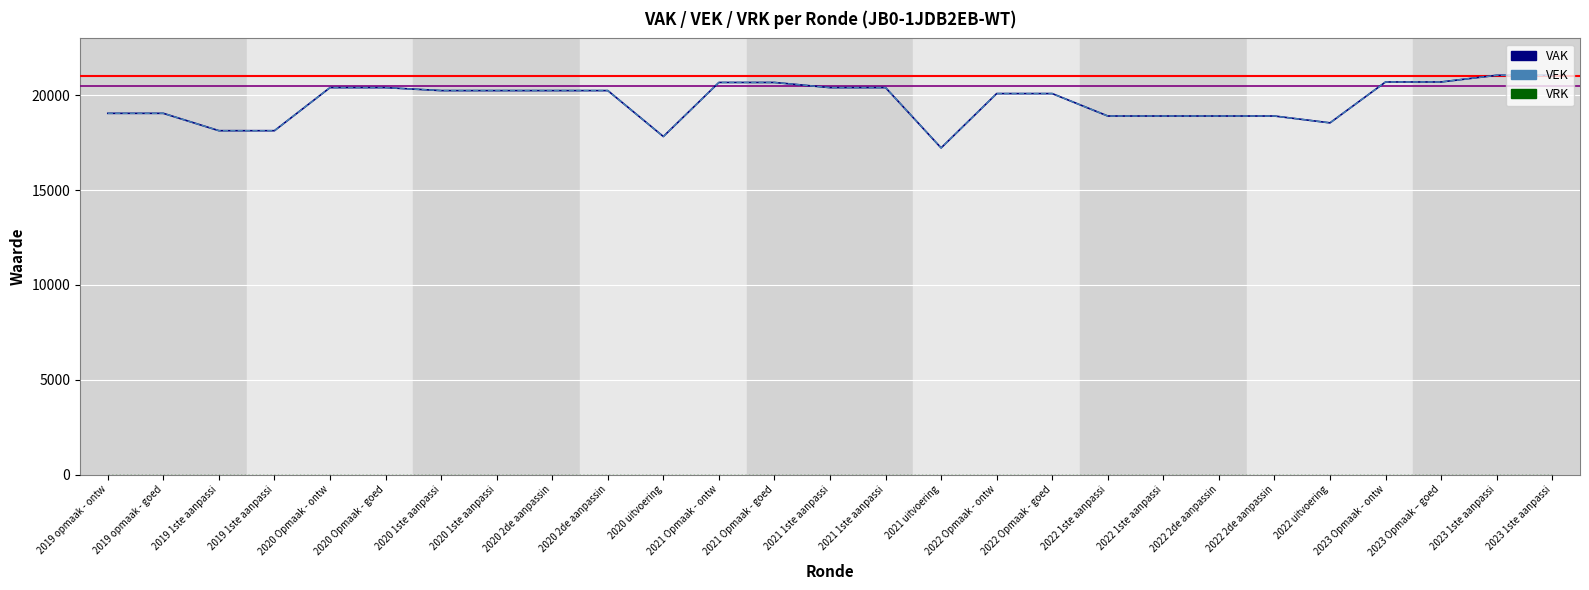

What is the difference between the second highest and second lowest values in the VEK series?

3228